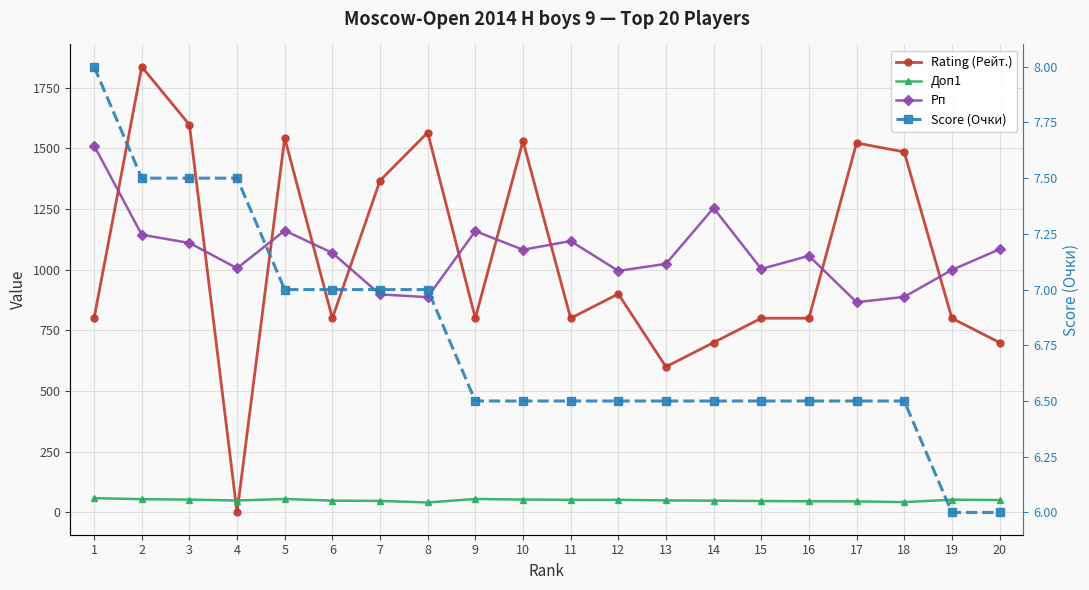

Between which two adjacent categories do Рп and Rating (Рейт.) first intersect?

1 and 2